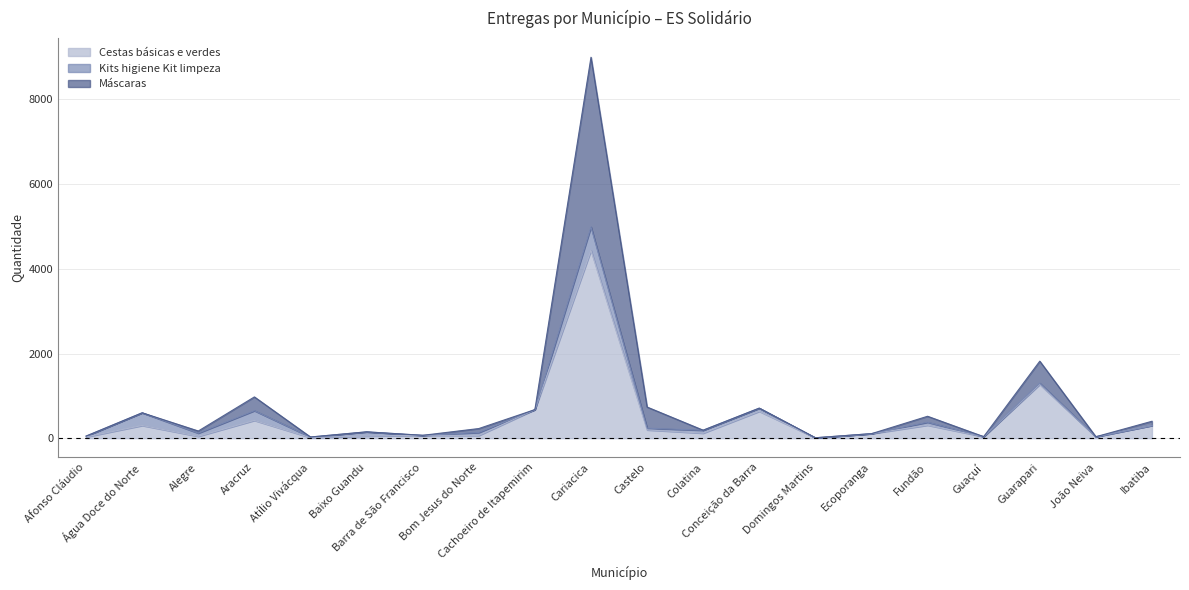

What is the difference between the Cestas básicas e verdes values at Conceição da Barra and Água Doce do Norte?

335